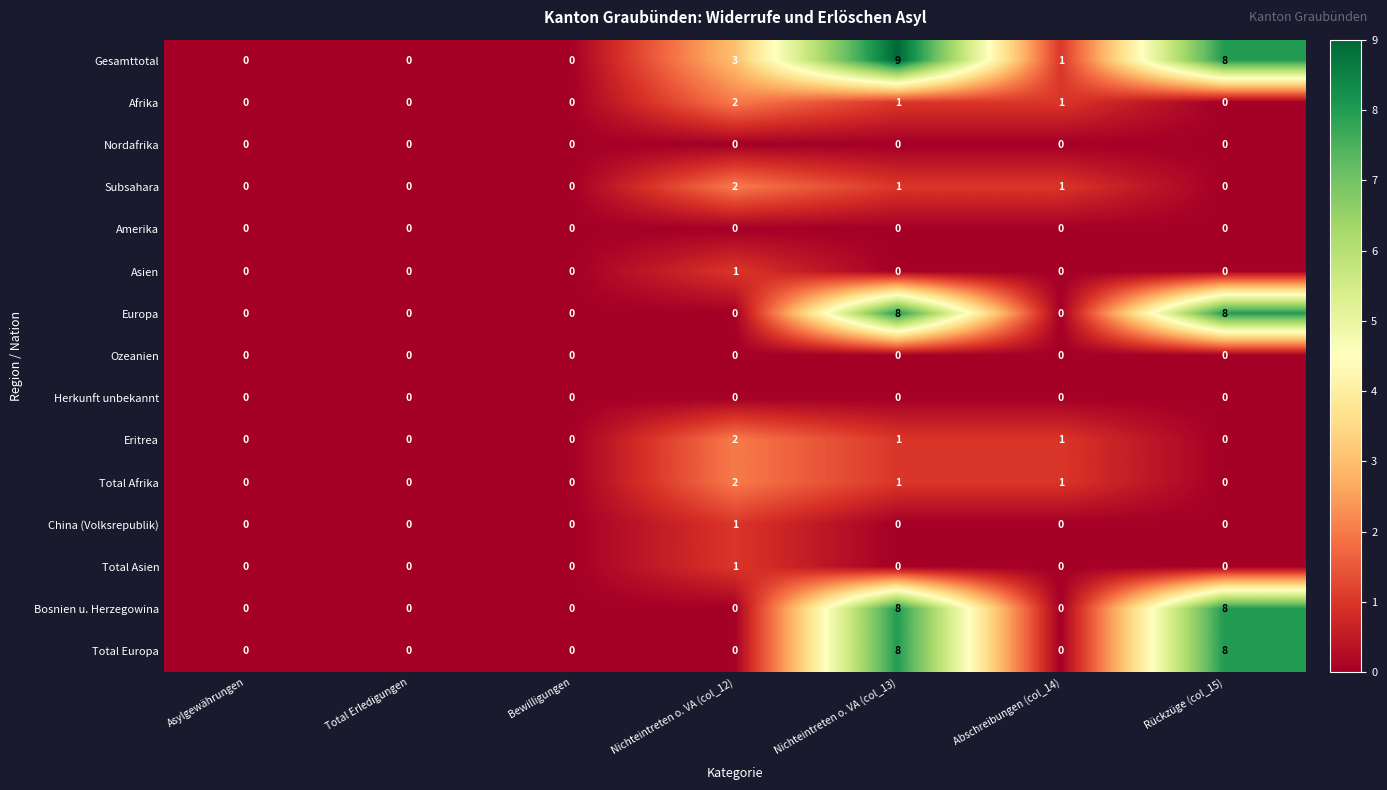

What is the greatest value displayed?

9